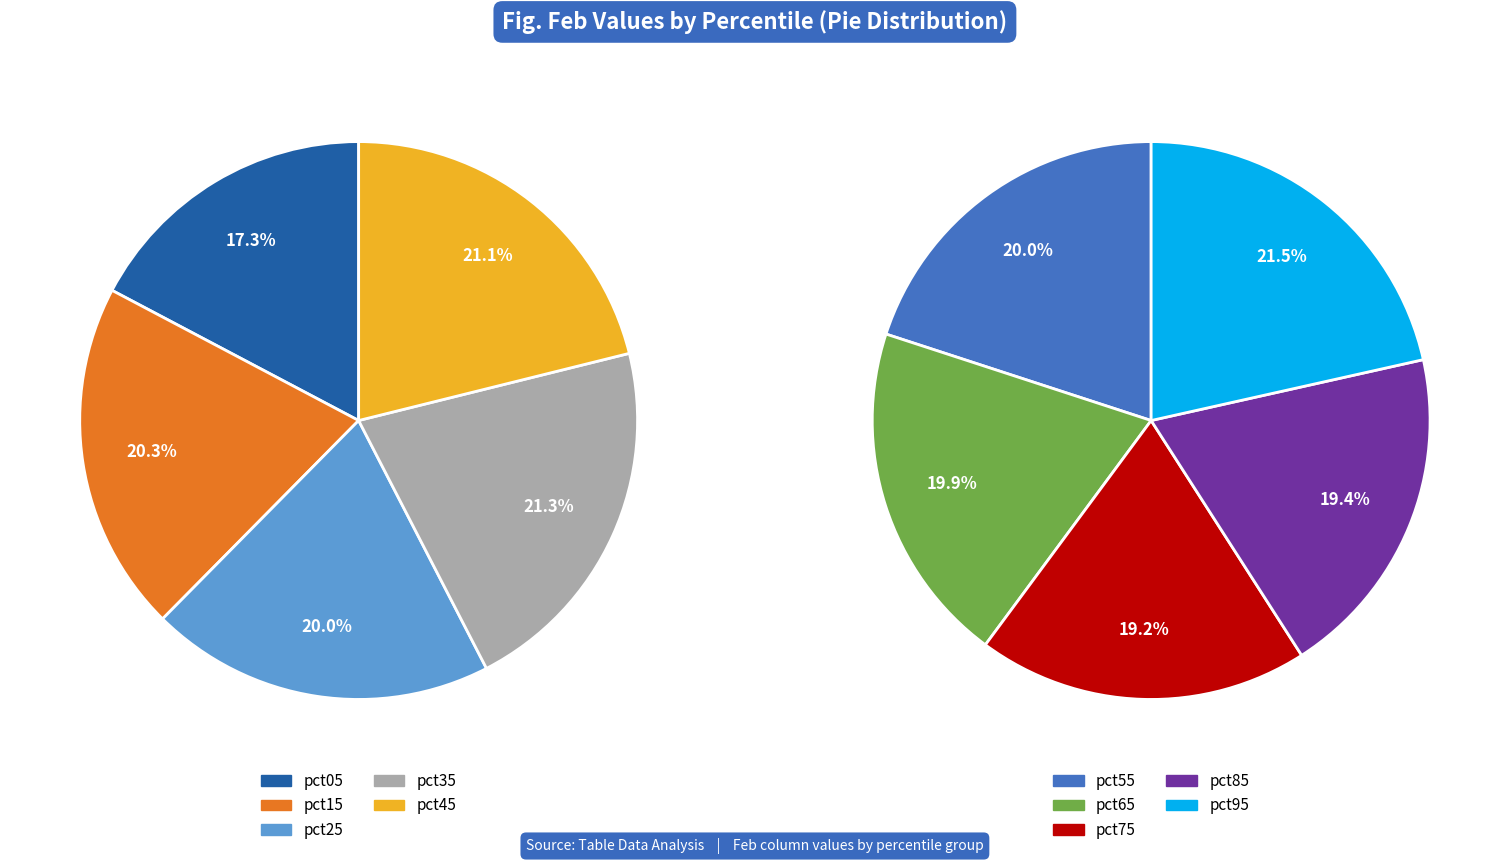

How many segments does this pie chart have?

10